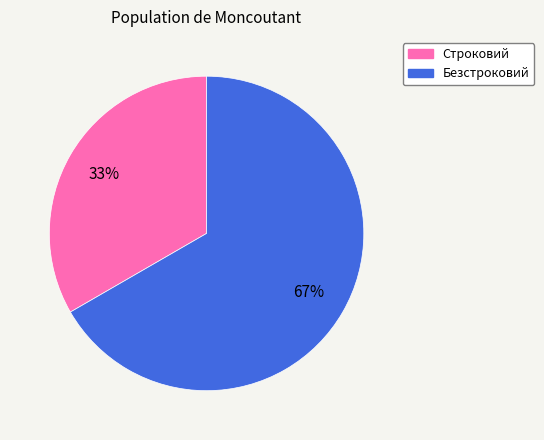

Count the number of slices in the pie.

2